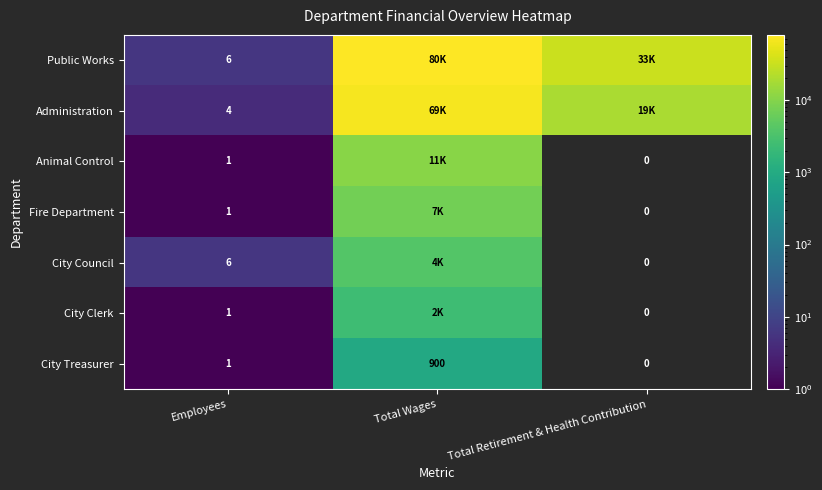

At which category does the chart reach its minimum across all series?

Total Retirement & Health Contribution